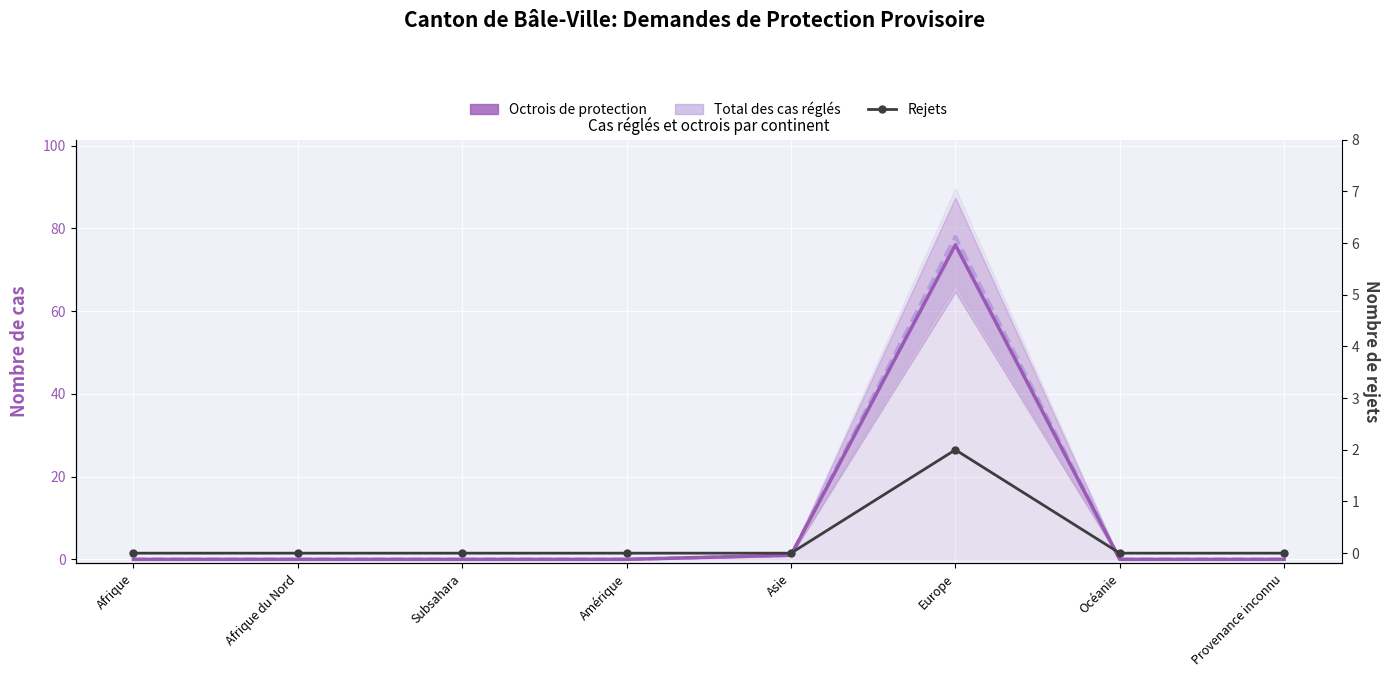

True or false: Total des cas réglés and Rejets cross at least once.

False